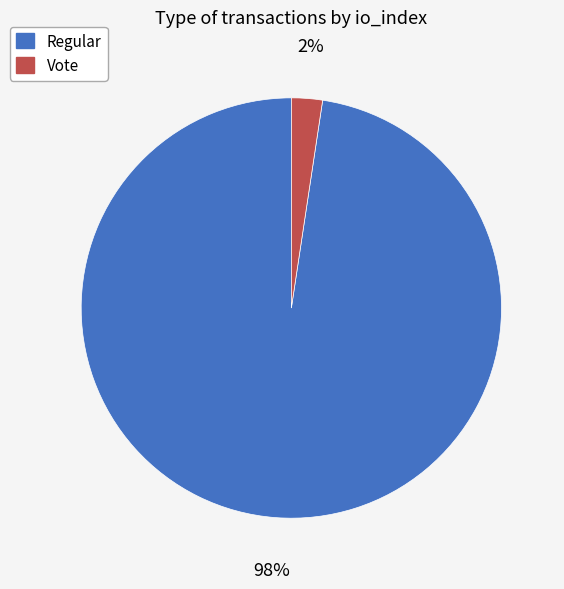

To the nearest percent, what is the average slice percentage?

50%